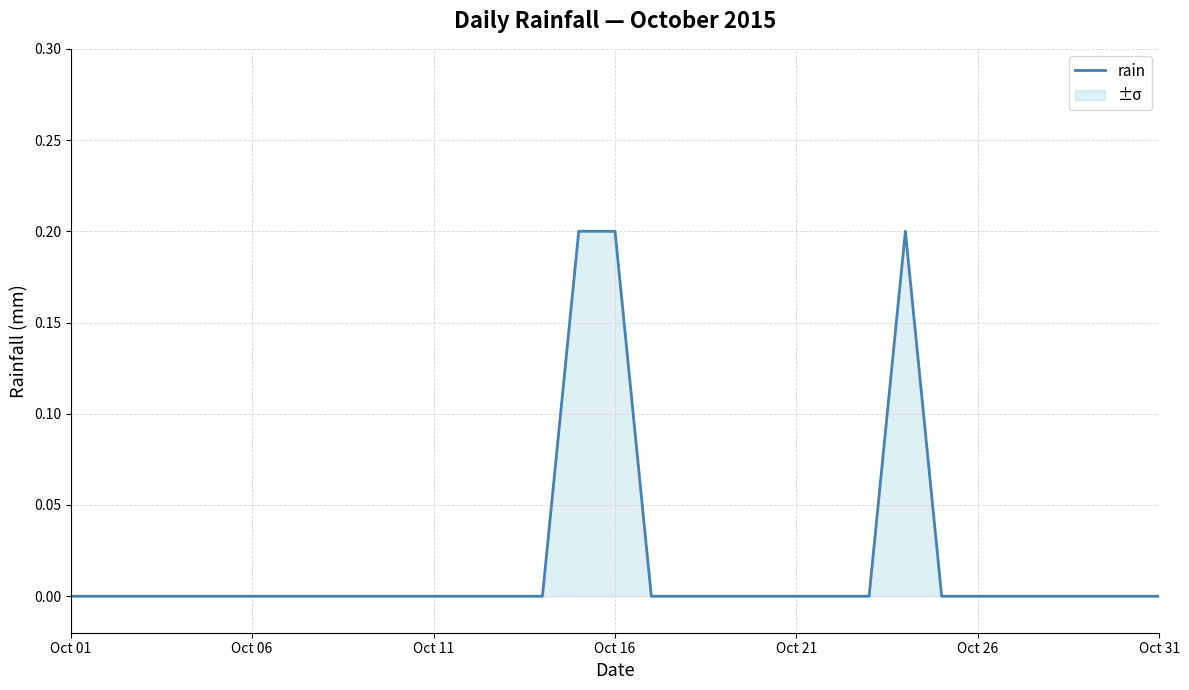

The value at Oct 31 is 0.0. True or false?

True